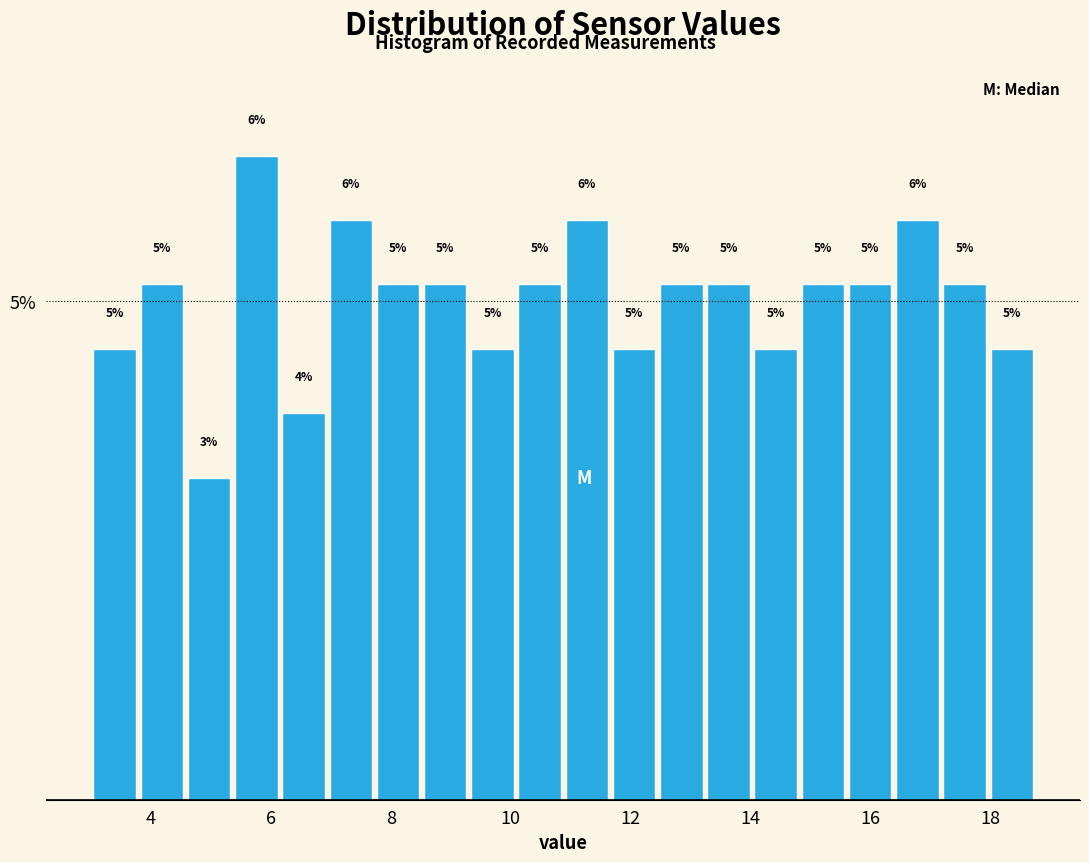

Read against the x-axis, roughly where is the centre of the tallest bar?

5.8